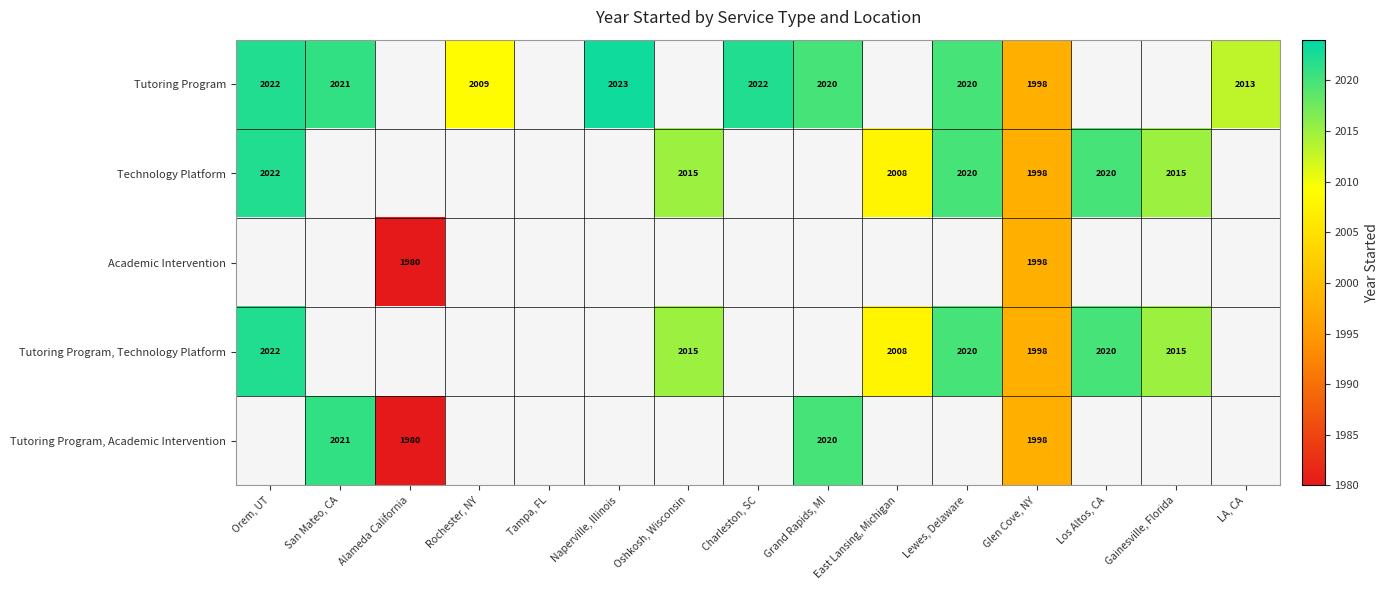

How many distinct data groups are displayed?

5